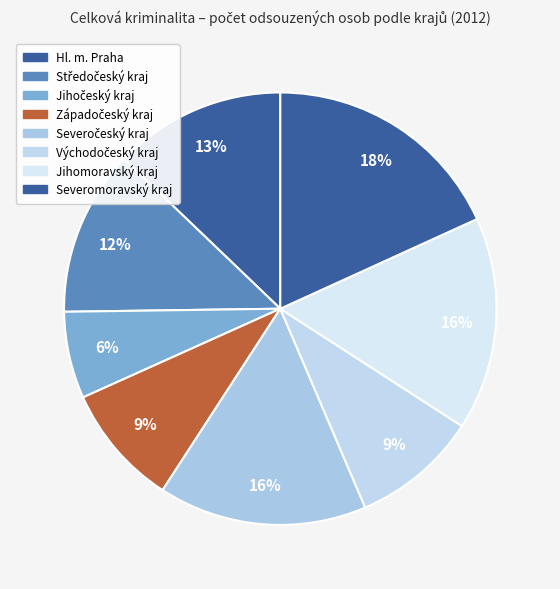

To the nearest percent, what percentage of the pie is Hl. m. Praha?

13%